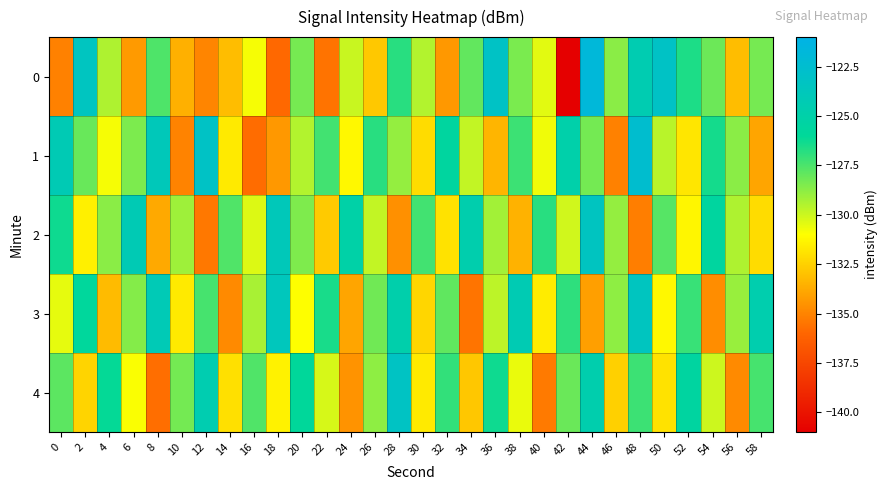

Which series has the largest total across all categories?

3